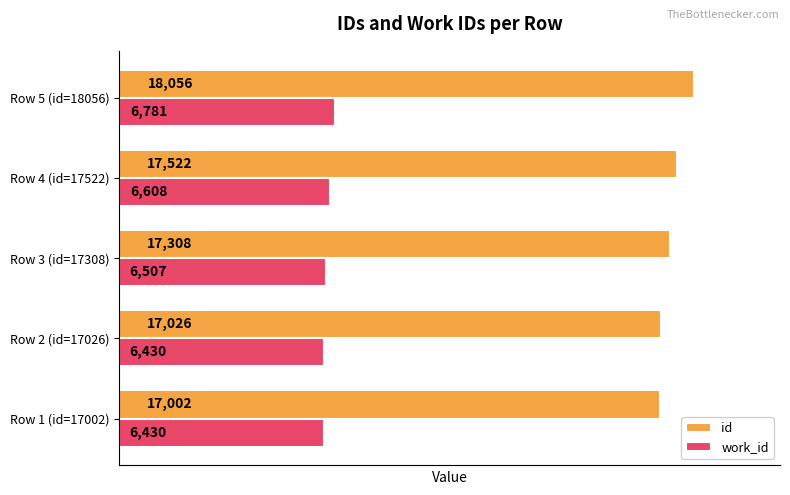

What is the total value across all series at Row 5 (id=18056)?

24837